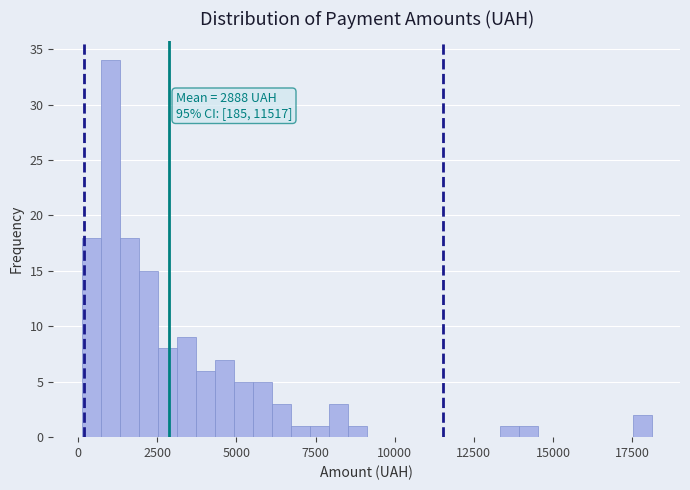

Around what value on the x-axis is the tallest bar? Give the approximate position of its centre, as read against the axis.

1000